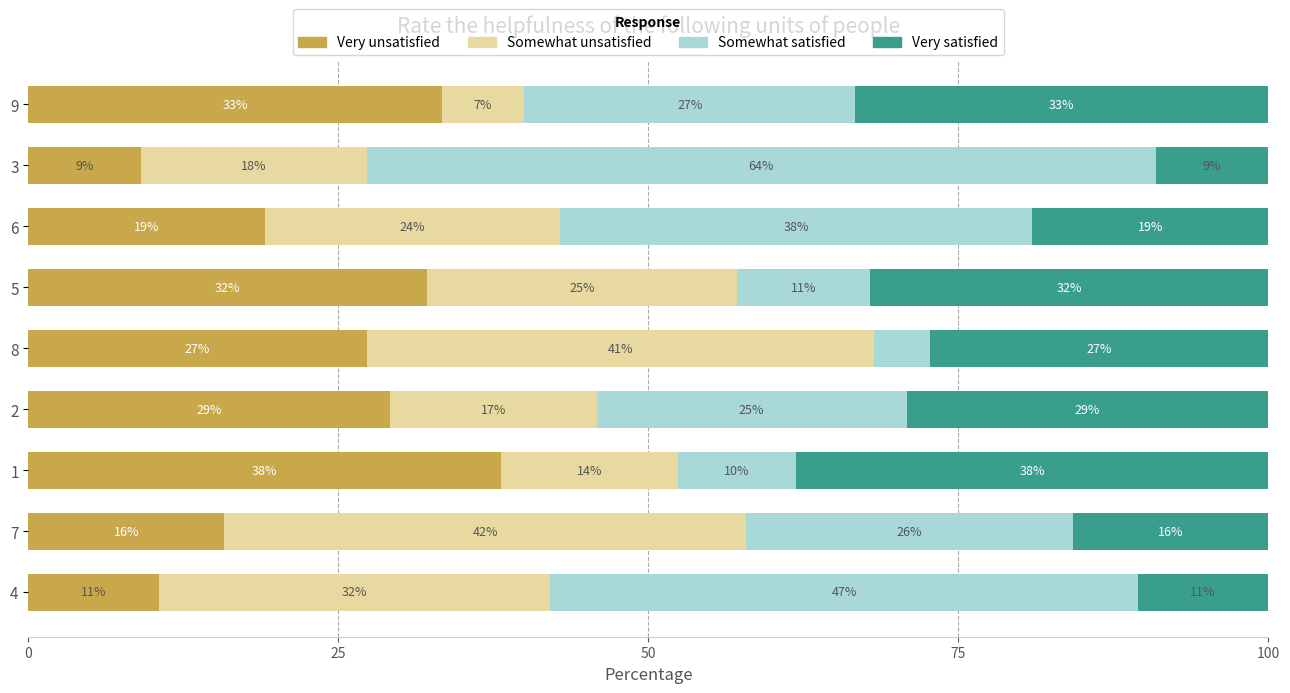

At how many categories does at least one series exceed 33?

7